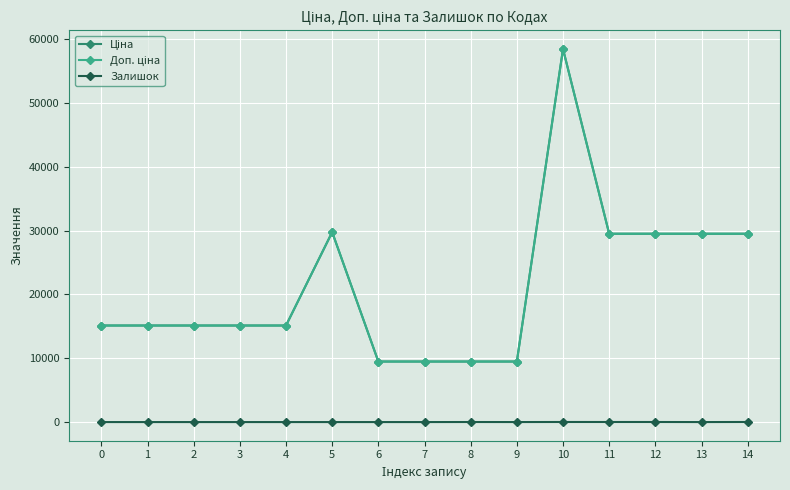

What is the difference between the highest and lowest values at 4?

15120.0